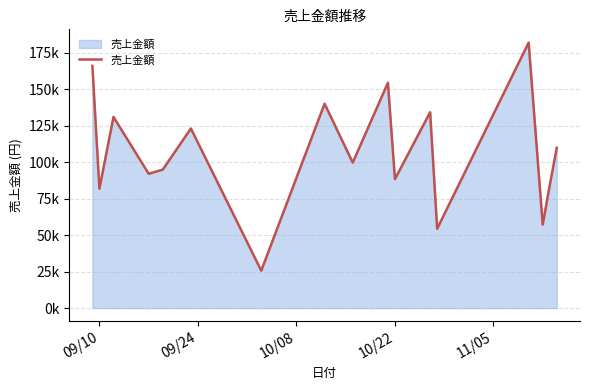

At which label does the data first exceed 99774?

09/10